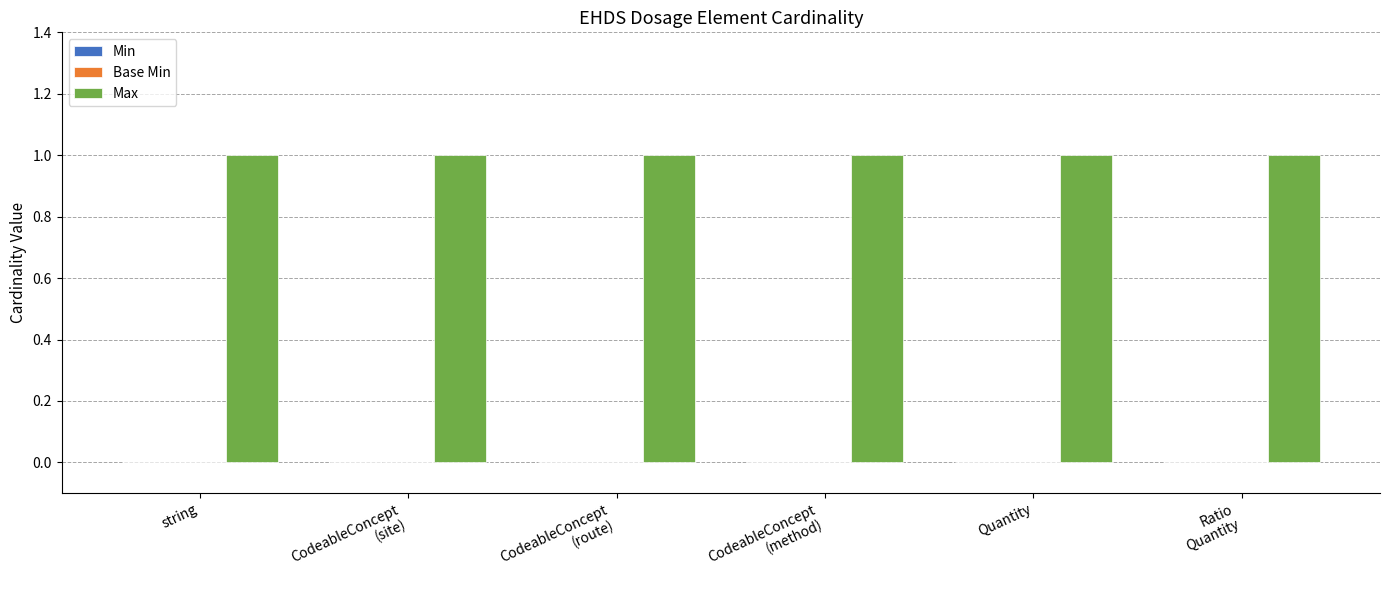

What is the label of the 3rd bar from the left?

CodeableConcept
(route)